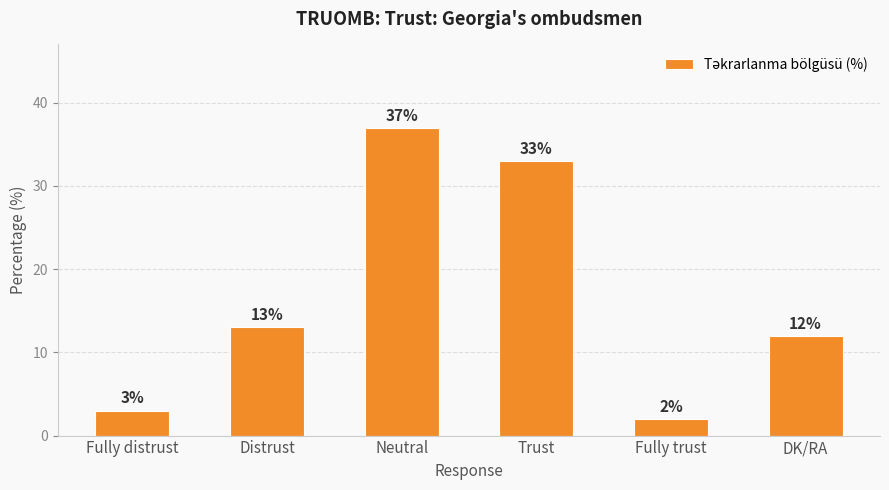

Between Fully trust and Distrust, which is larger?

Distrust